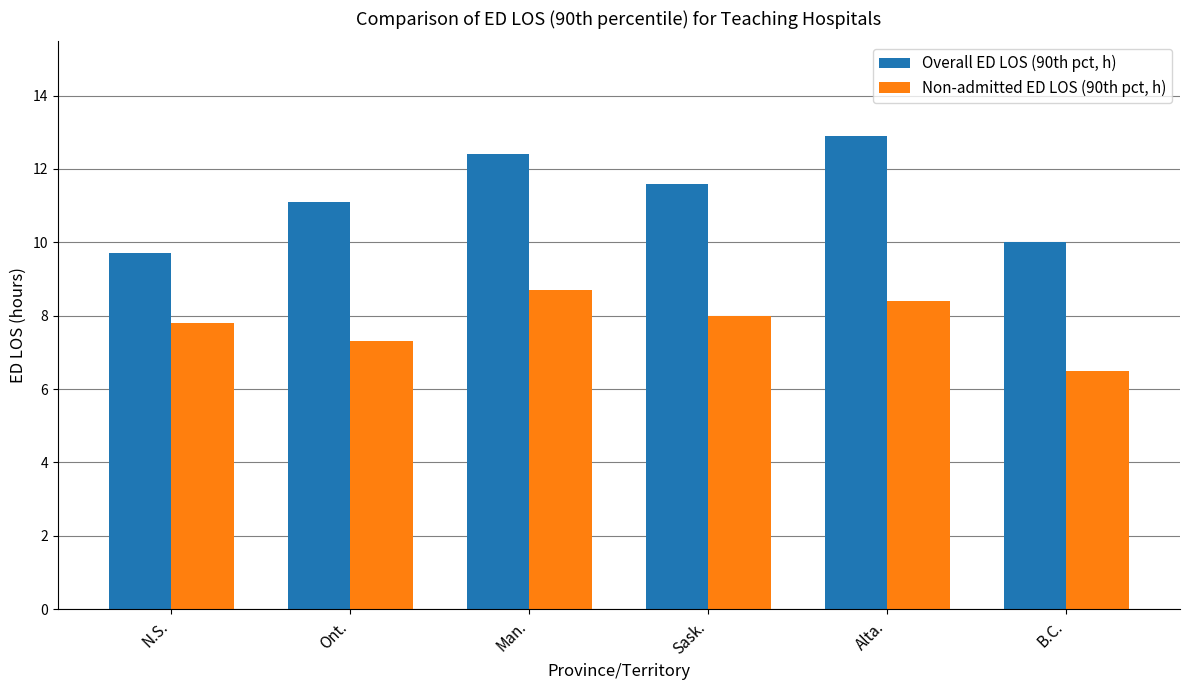

What is the spread (max minus min) of values at Sask.?

3.6